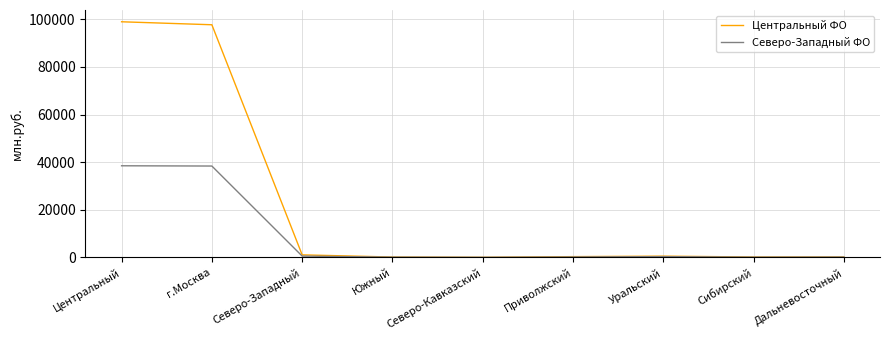

Rank the series by their average value, from lowest to highest.

Северо-Западный ФО, Центральный ФО